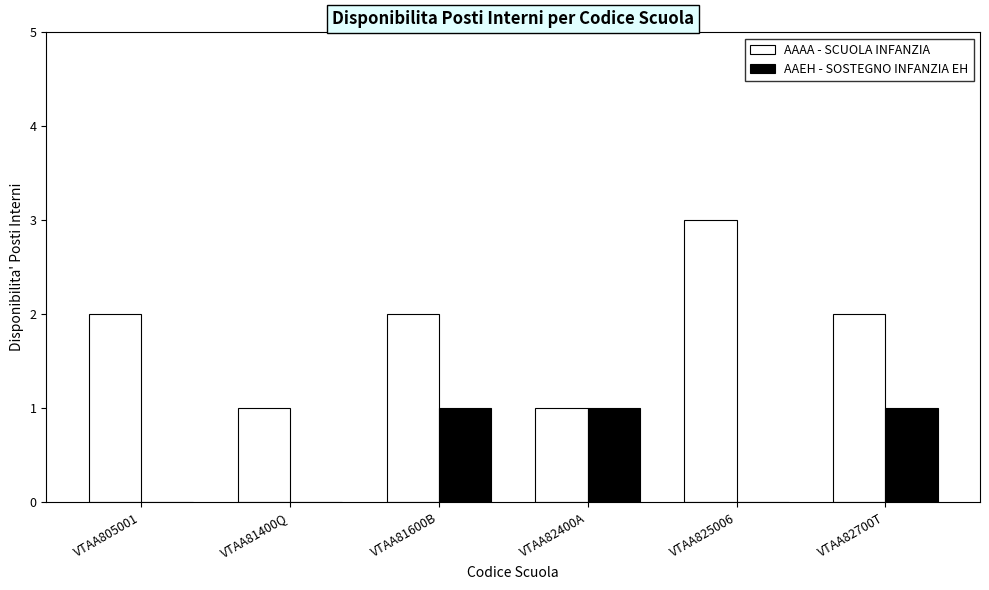

What is the maximum value shown in the chart?

3